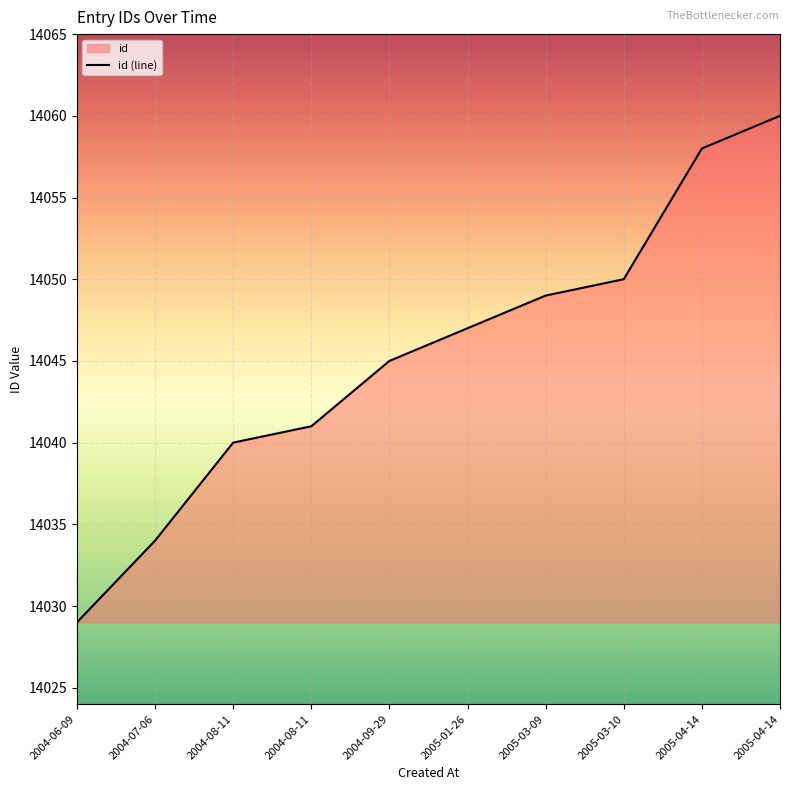

What is the smallest value displayed?

14029